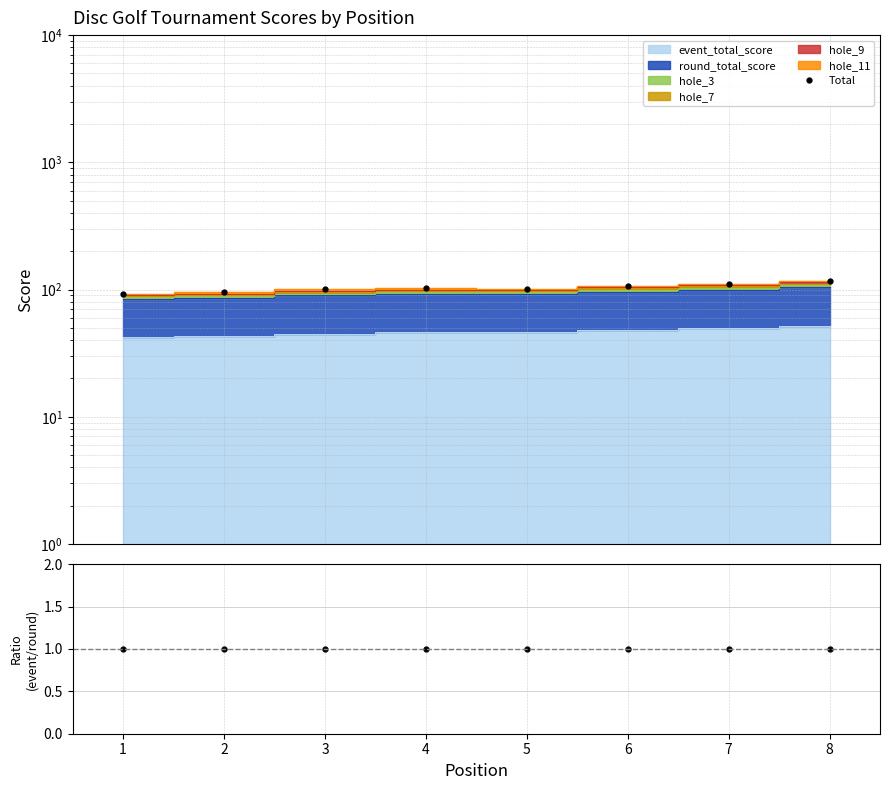

Where is event/round ratio nearest to the value 1?

1